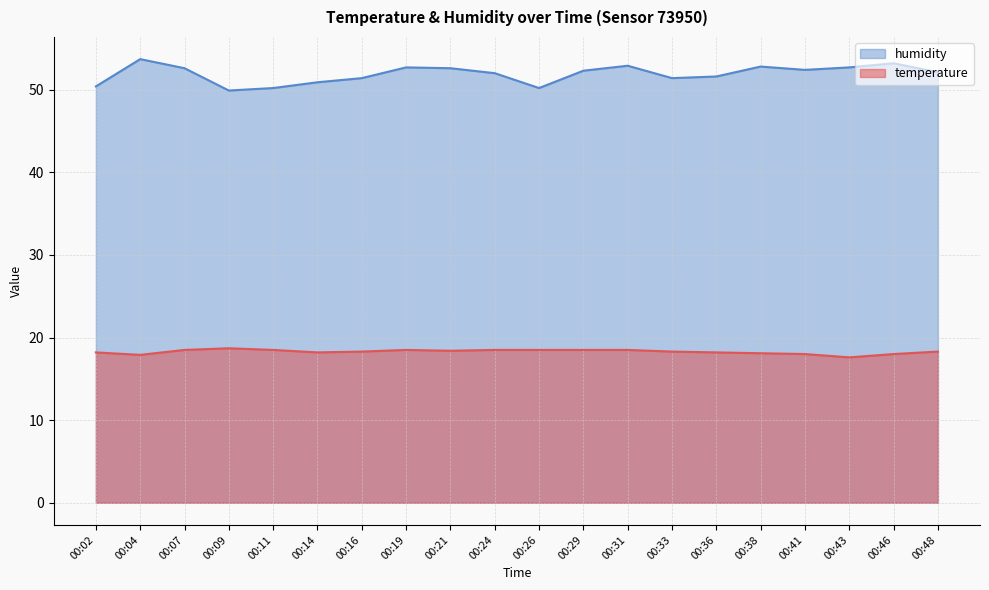

At which label is temperature closest to 18?

00:41